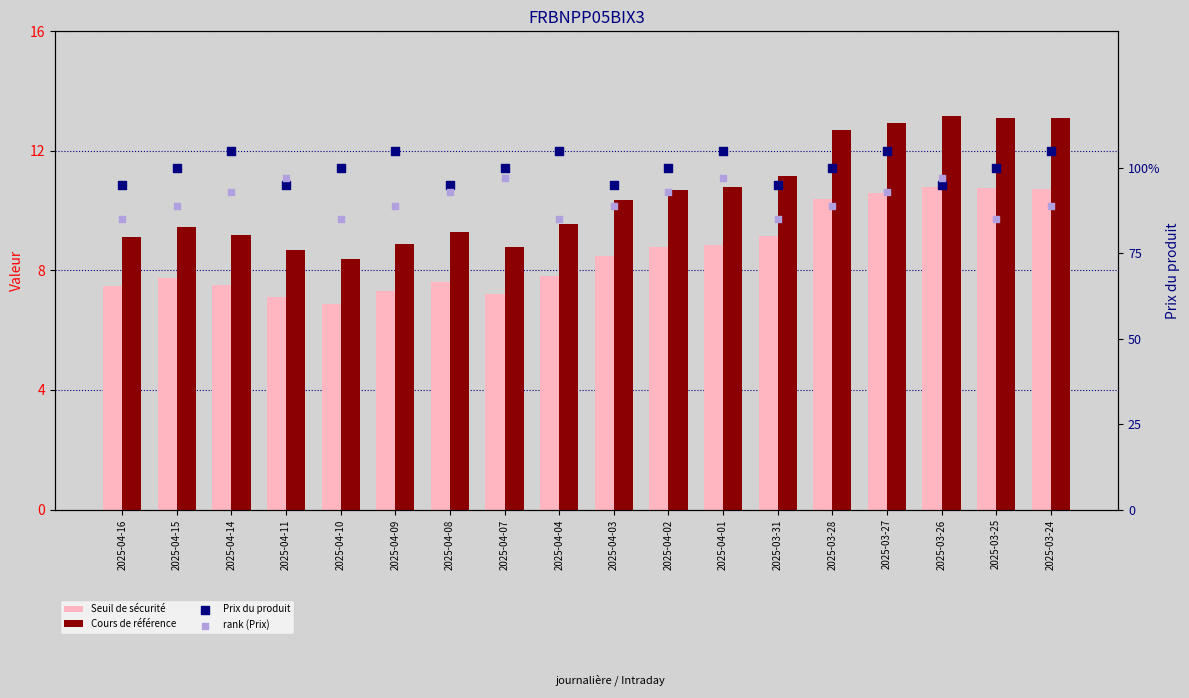

Is the value of Seuil de sécurité at 2025-04-04 greater than the value of Prix du produit at 2025-04-04?

Yes